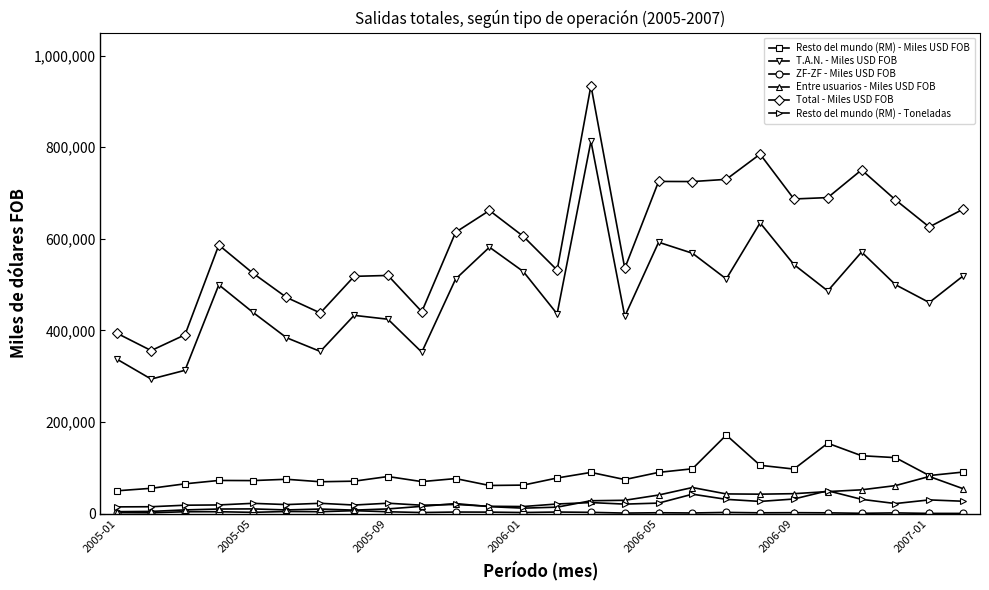

True or false: Resto del mundo (RM) - Miles USD FOB and Total - Miles USD FOB intersect in this chart.

False